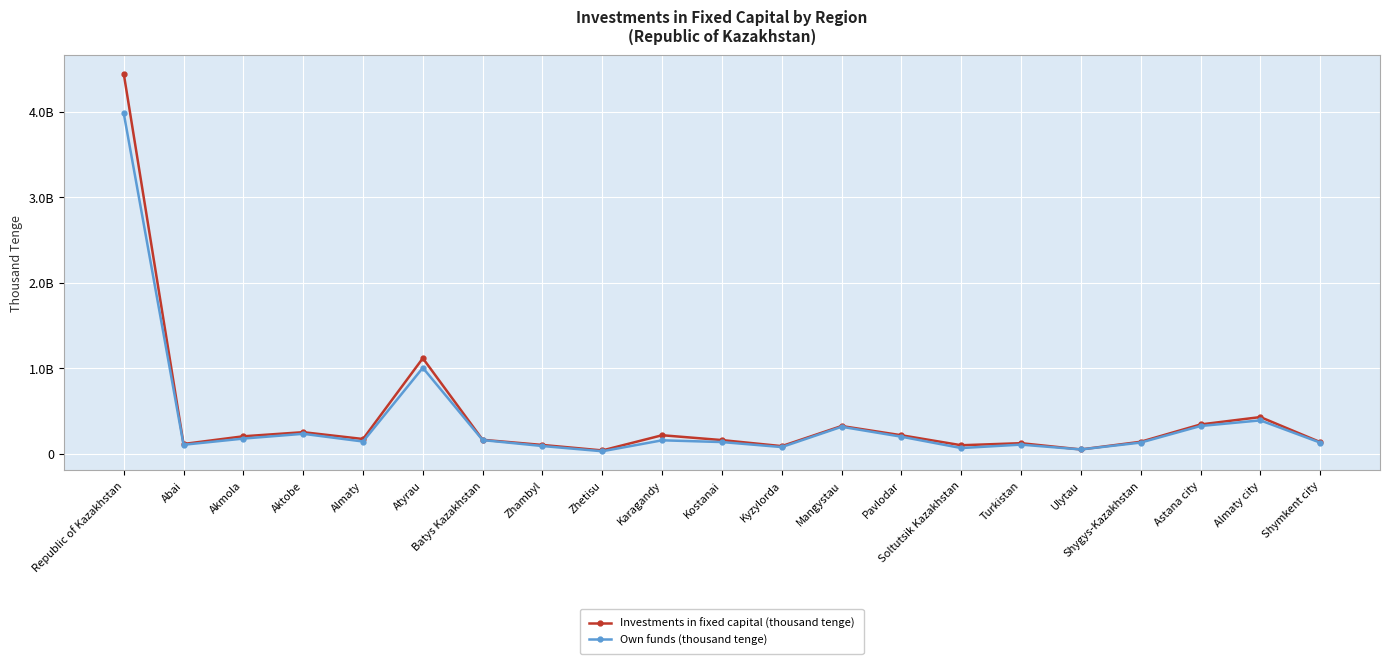

What is the average value of the Own funds (thousand tenge) series?

379207001